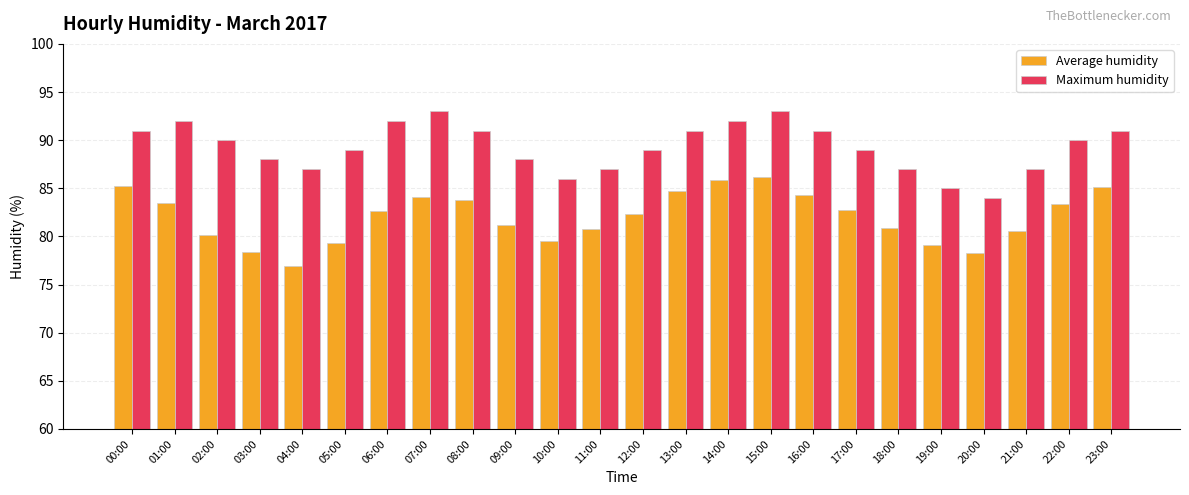

What value does the Maximum humidity series have at 01:00?

92.0